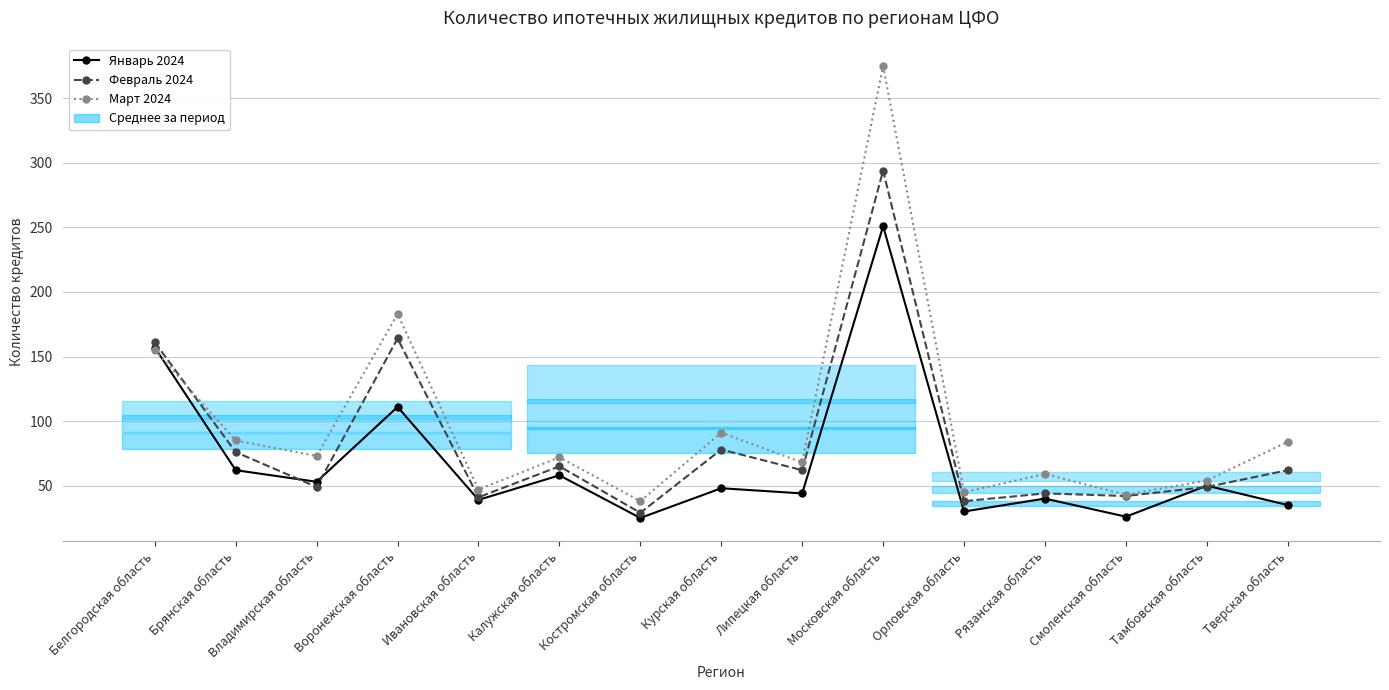

What is the sum of the Февраль 2024 values at Тамбовская область and Московская область?

343